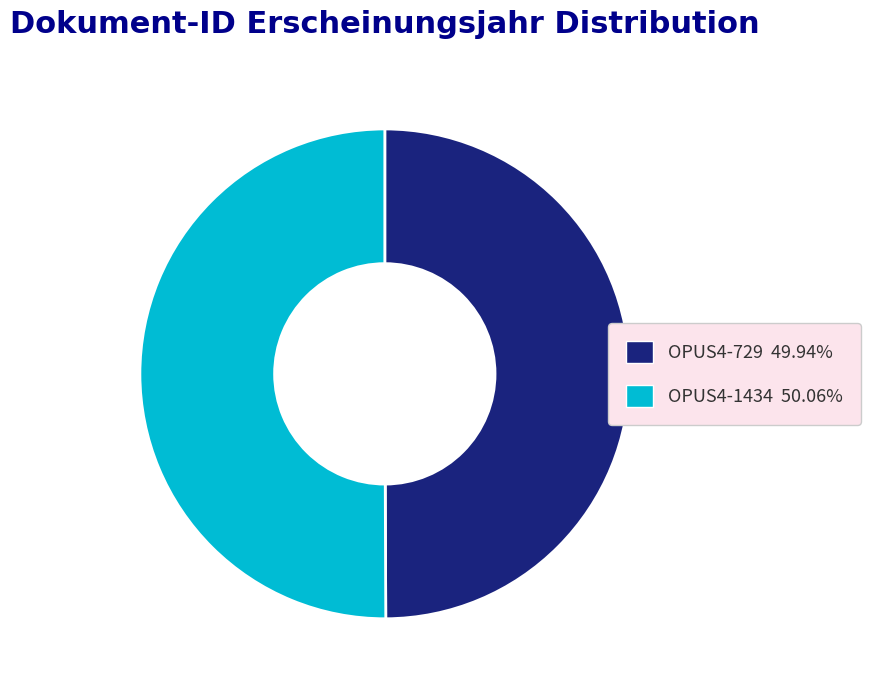

Combined, do OPUS4-729 and OPUS4-1434 account for over 50%?

Yes